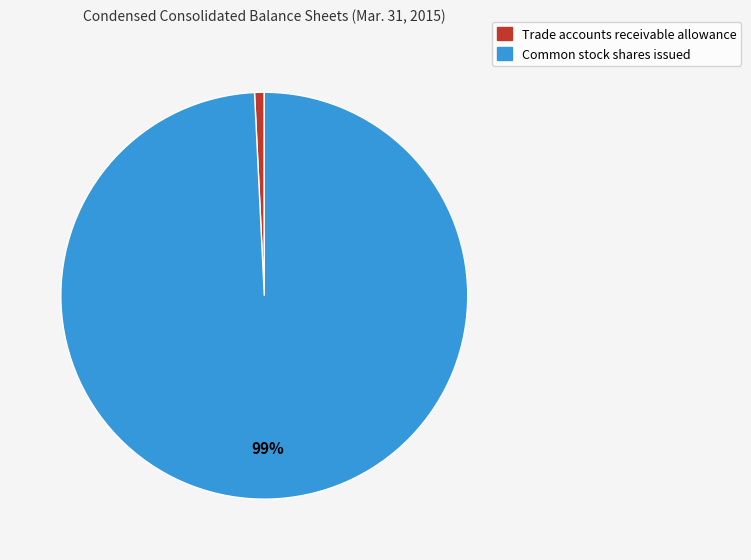

Which slice is the smallest?

Trade accounts receivable allowance